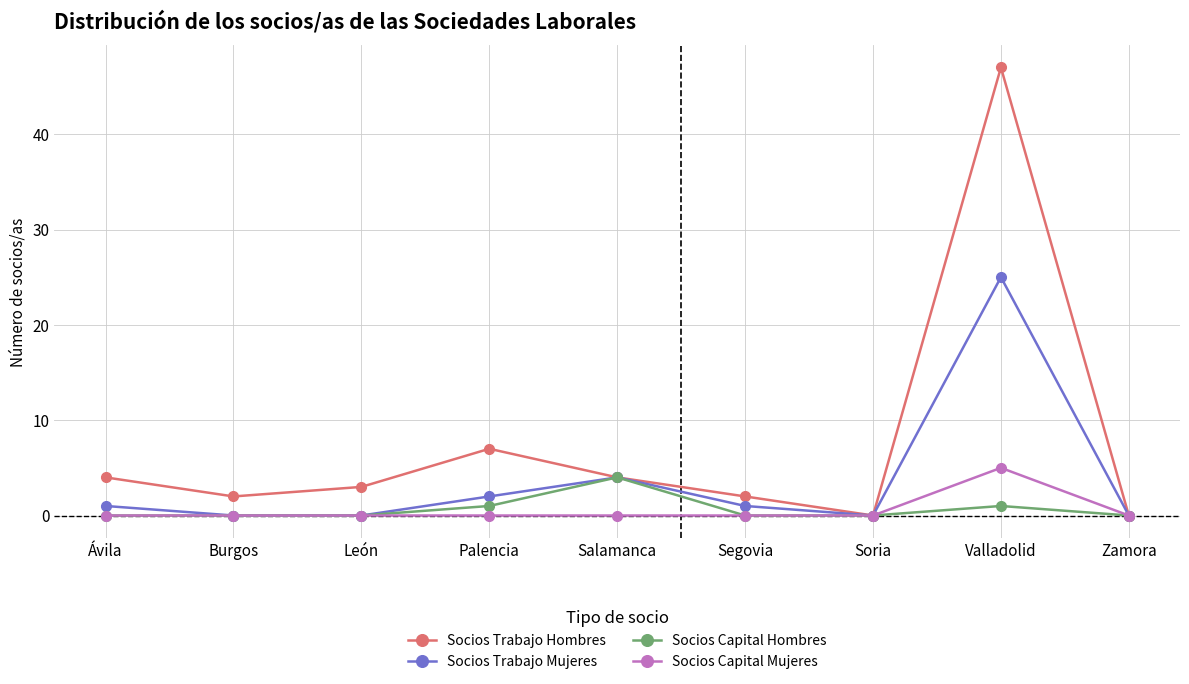

What is the label of the 7th point from the right?

León